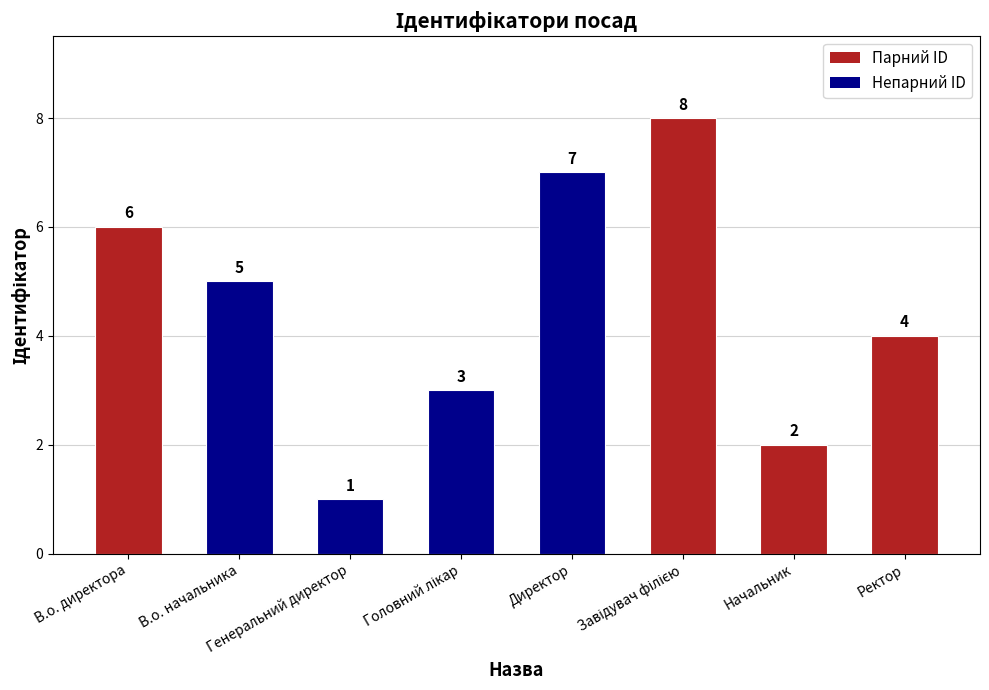

What is the greatest value displayed?

8